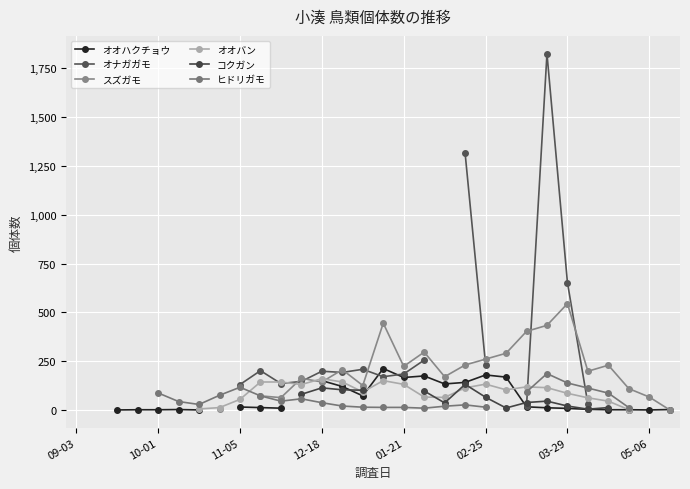

Which series changed the most between 11 and 28?

スズガモ